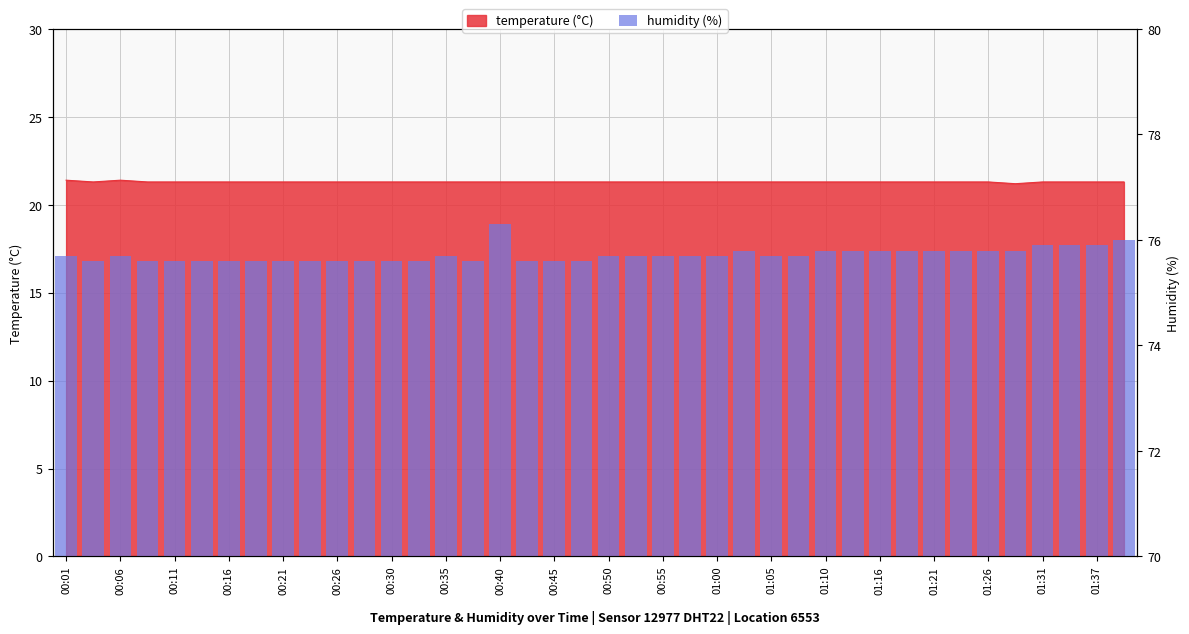

What is the value of the 18th bar from the left?

75.6